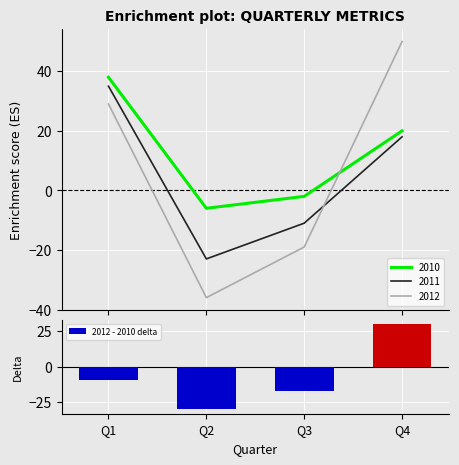

List the labels in order of value, smallest first.

Q2, Q3, Q1, Q4